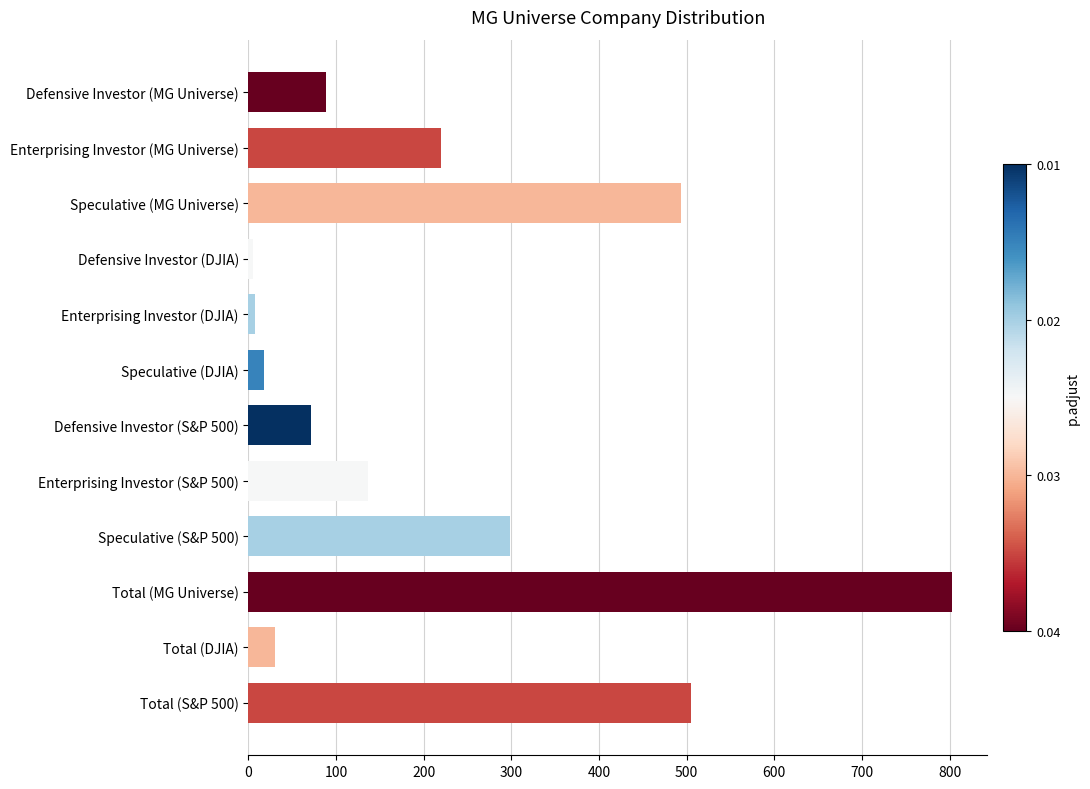

What is the label of the 11th bar from the bottom?

Enterprising Investor (MG Universe)